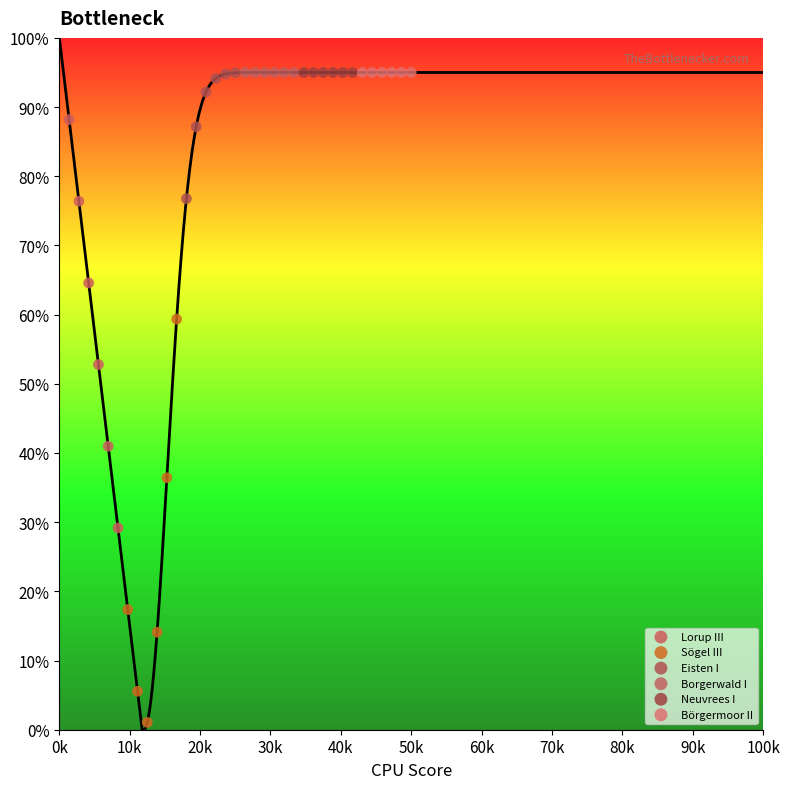

Which series reaches the minimum Y coordinate?

Sögel III